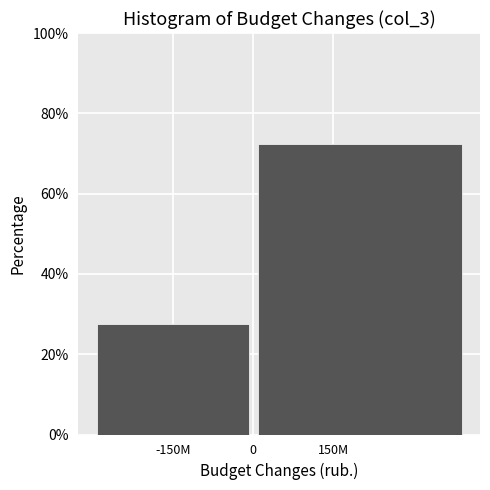

Reading left to right, transcribe all the data shown in this chart.

-150M=27.6	150M=72.4